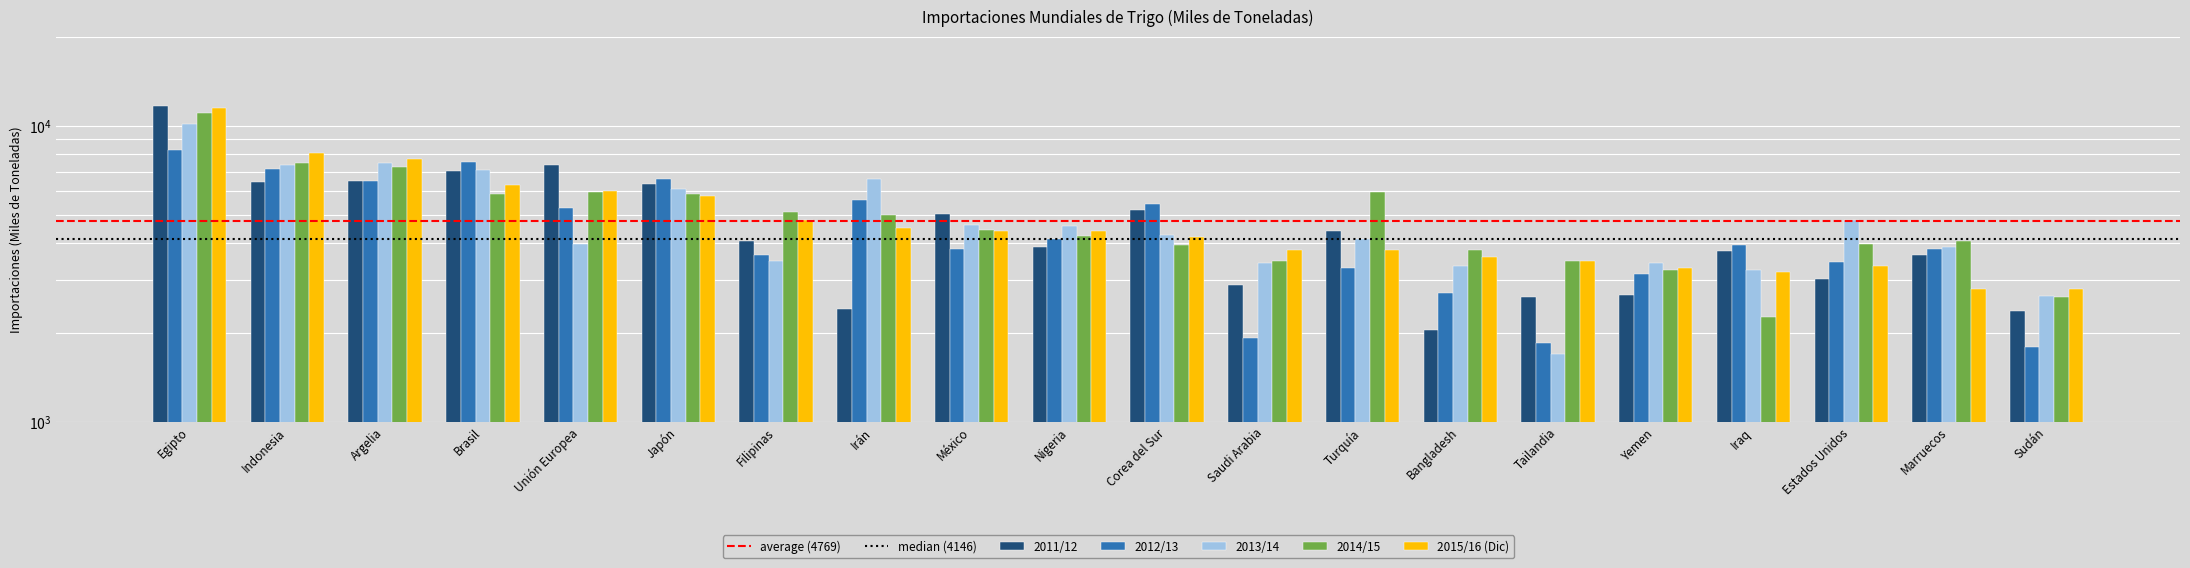

What is the total value across all series at Argelia?

35425